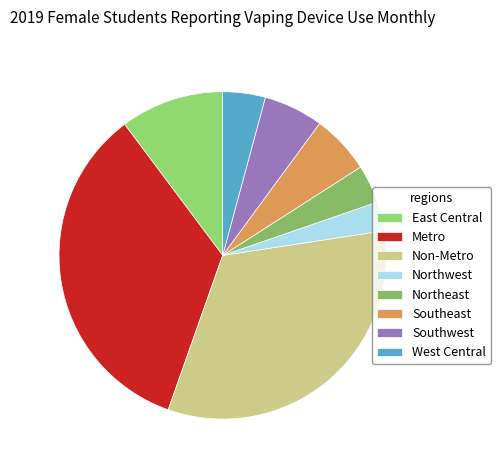

Count the number of slices in the pie.

8